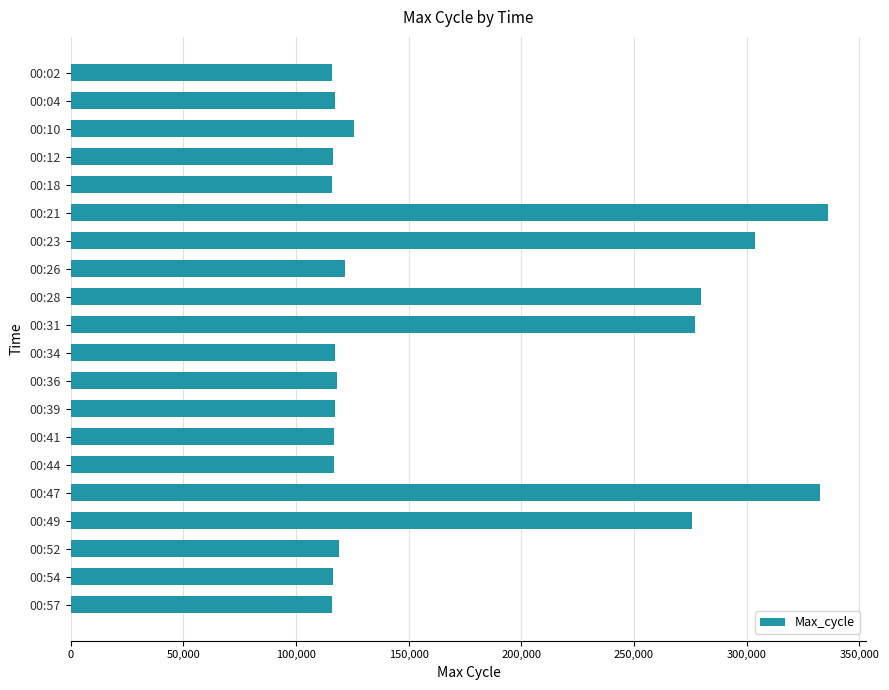

What is the smallest value displayed?

115844